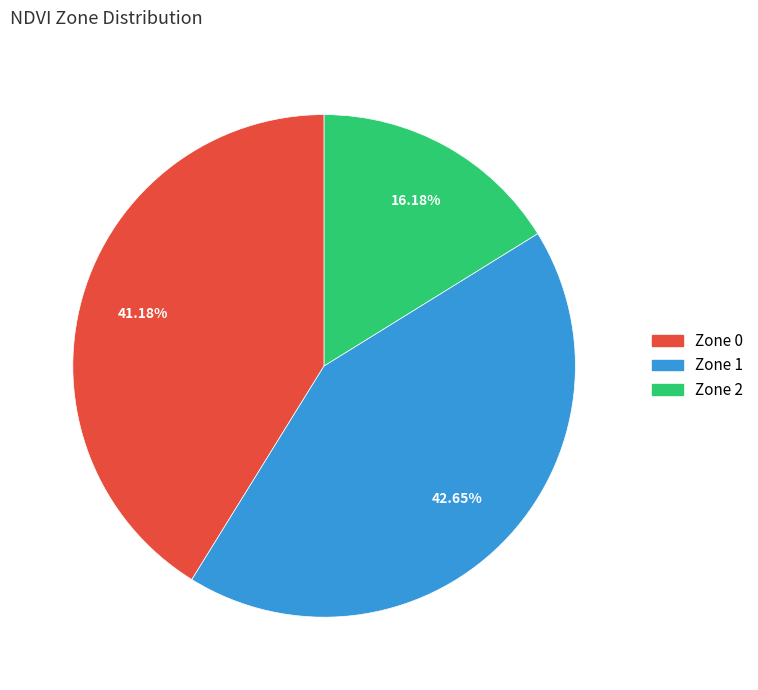

Combined, what portion of the pie is Zone 2 and Zone 0?

57.4%